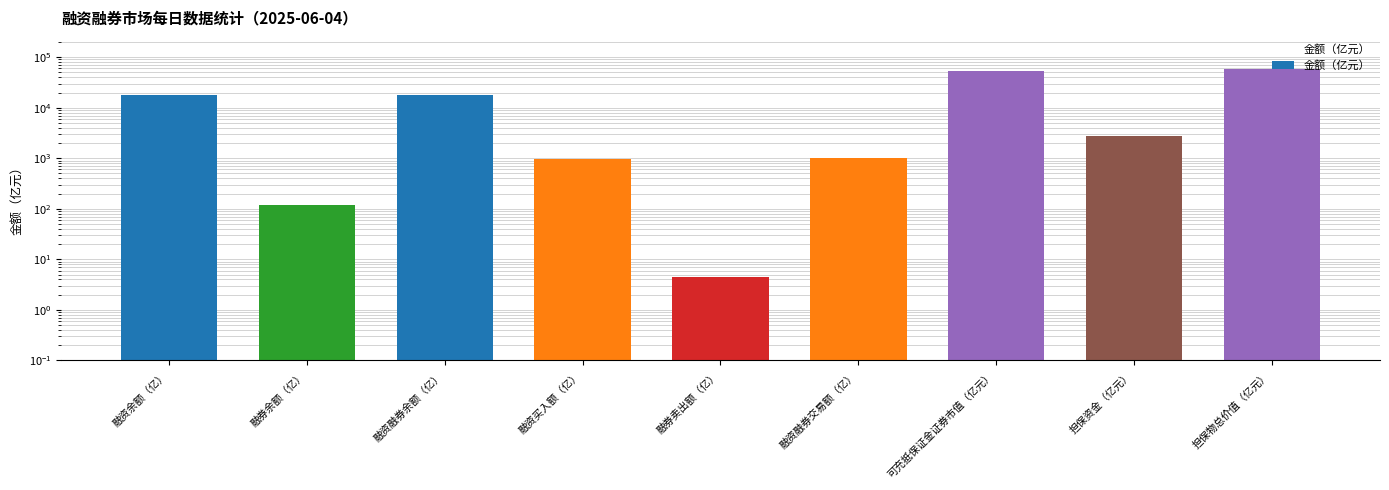

What is the value of the 7th bar from the left?

54507.8